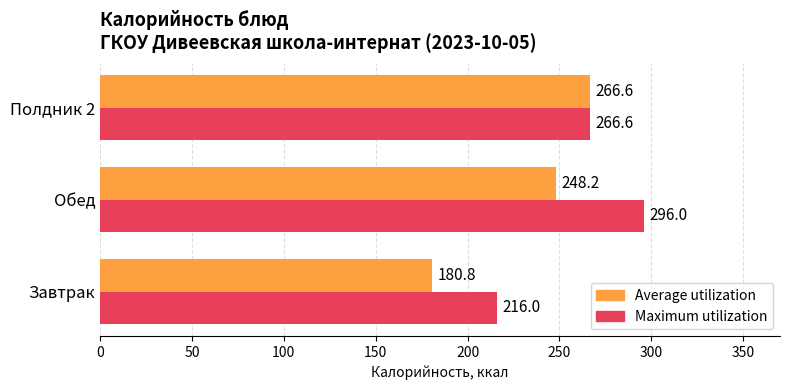

How many distinct data groups are displayed?

2